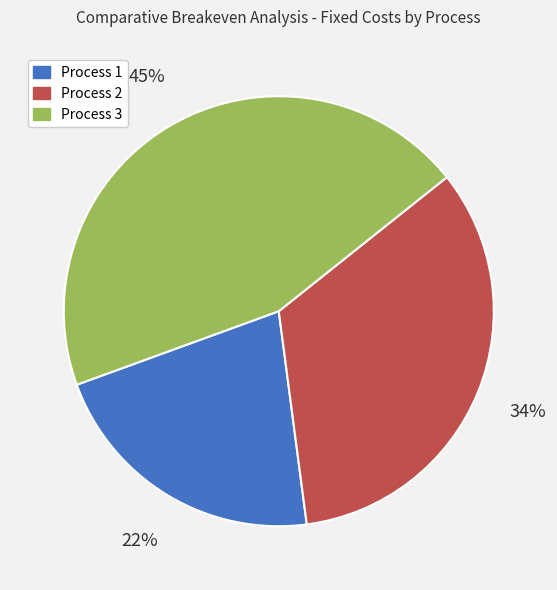

How many segments does this pie chart have?

3